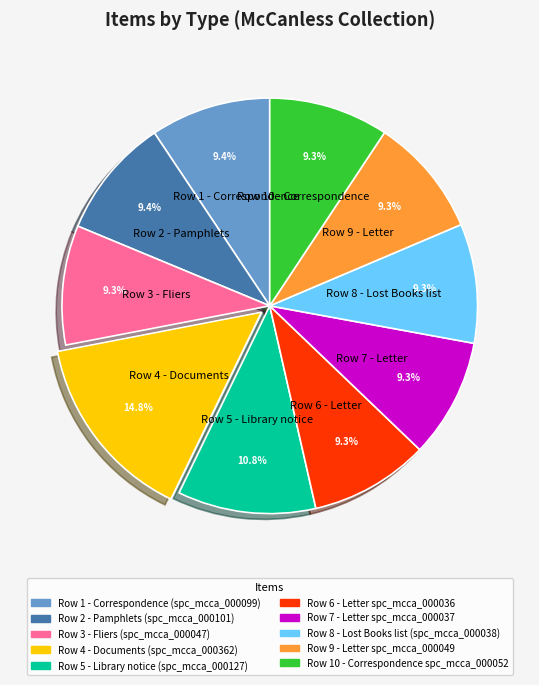

Does any single category account for the majority?

No